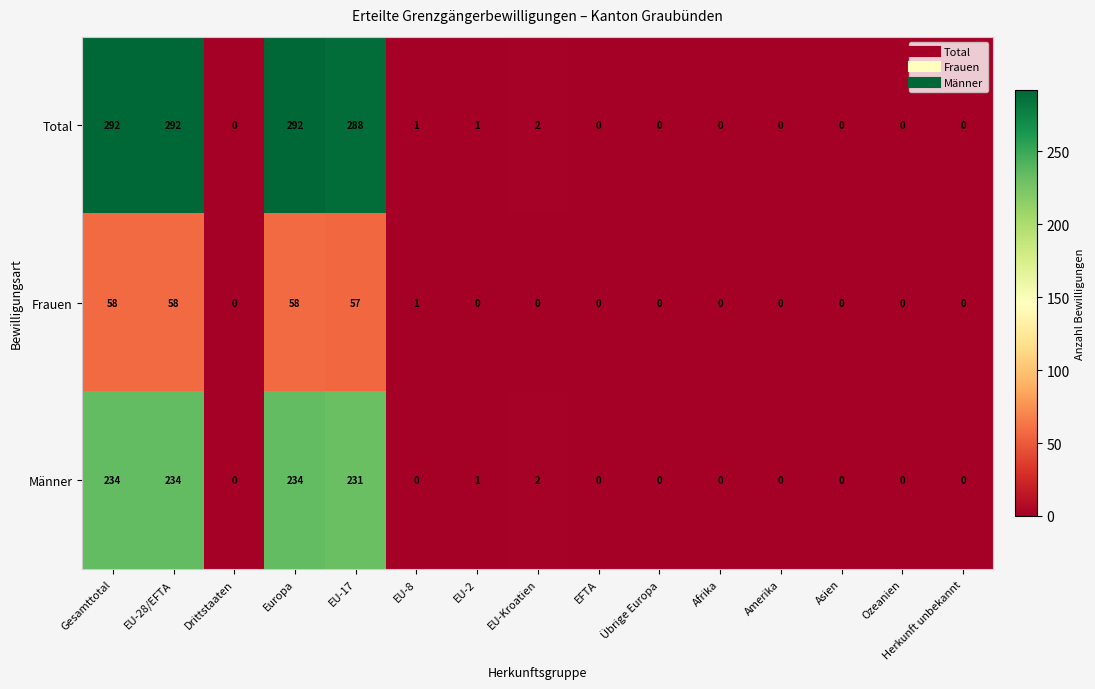

The value of Frauen at EU-Kroatien is 21. True or false?

False